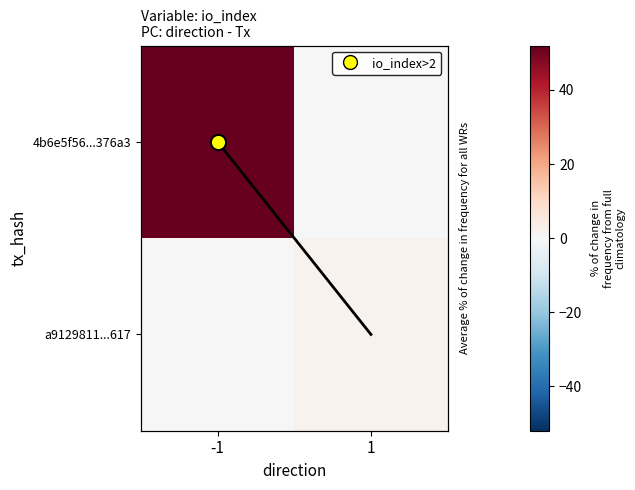

List the series in order of their overall mean, highest first.

4b6e5f56...376a3, a9129811...617